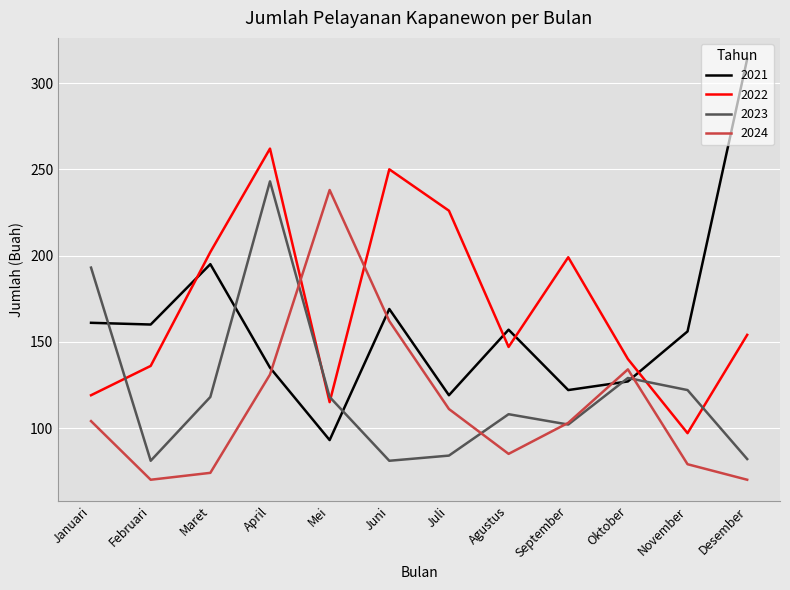

Is it true that 2024 equals 103 at September?

True